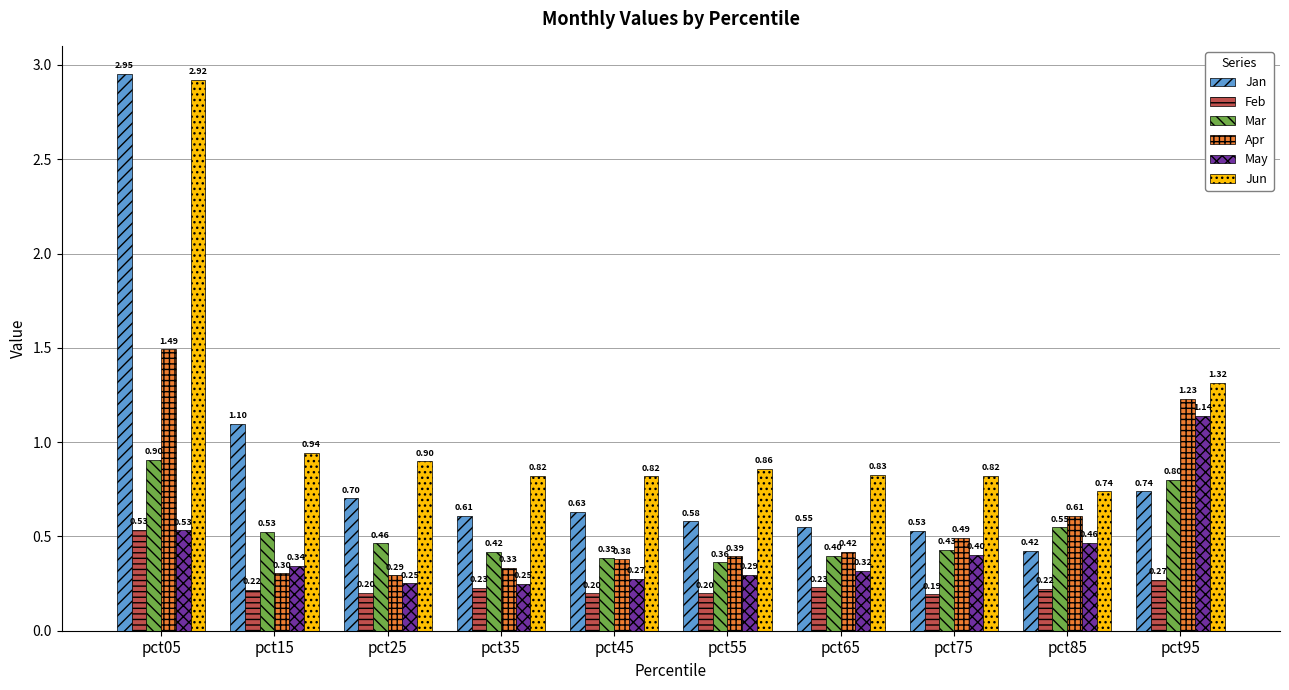

How many distinct data groups are displayed?

6